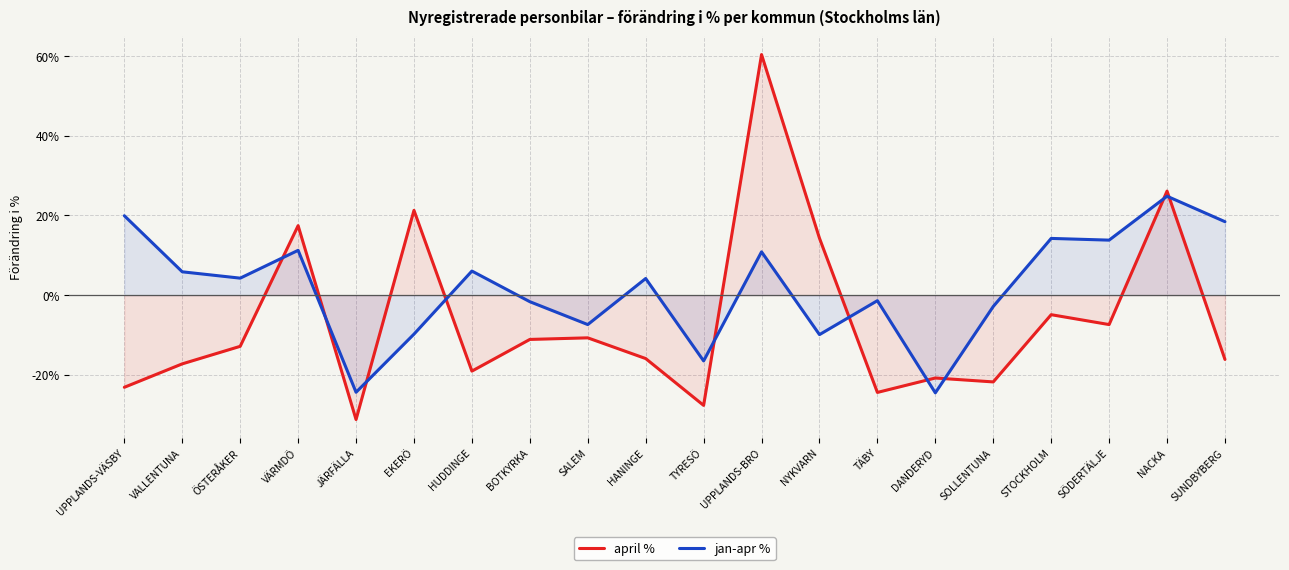

Where is the first local maximum for april %?

VÄRMDÖ